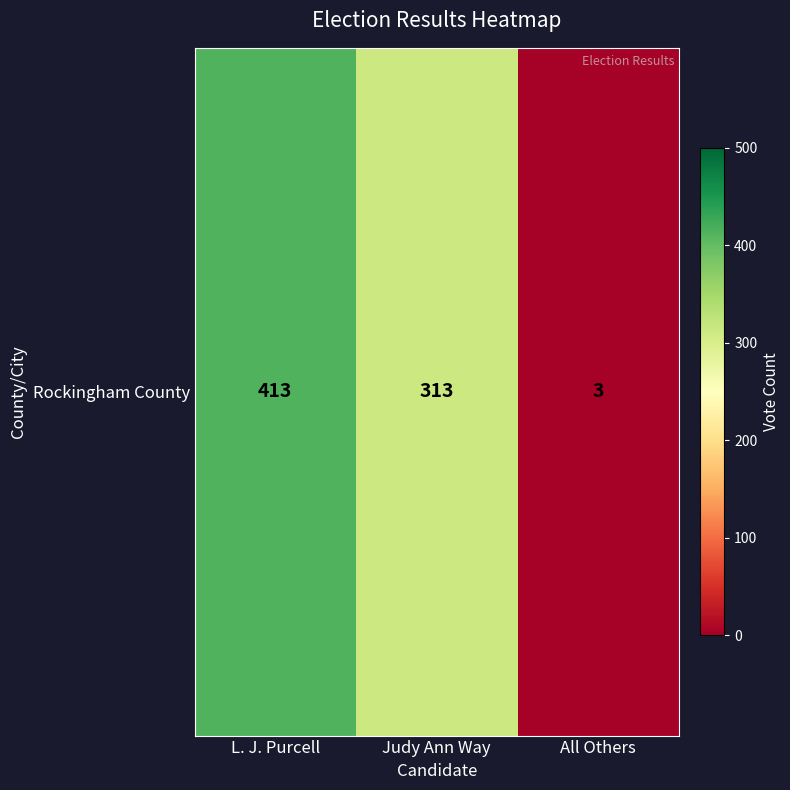

What is the sum of all values?

729